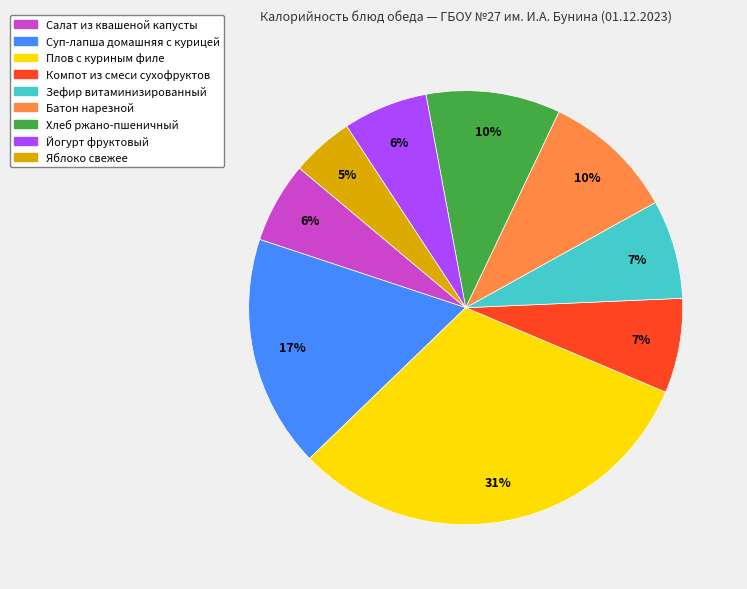

The Салат из квашеной капусты slice represents 6% of the pie. True or false?

True